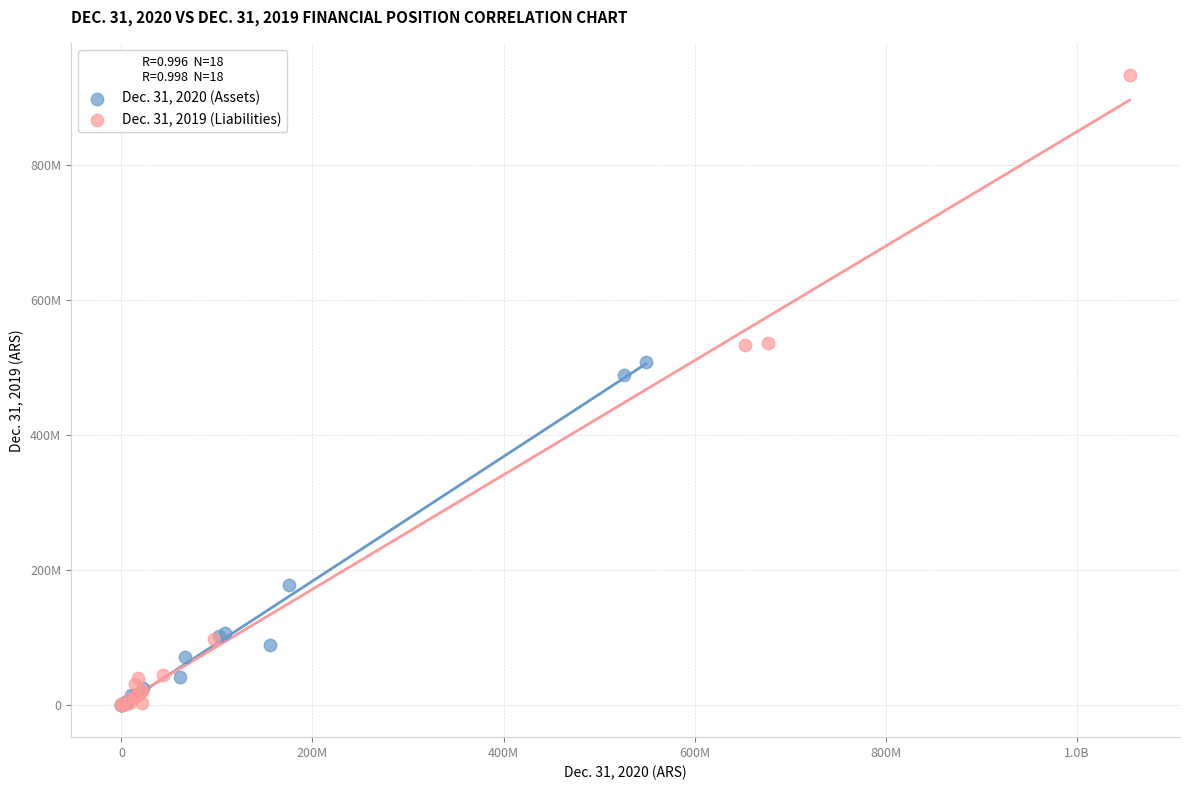

What are all the series names shown in the legend?

Dec. 31, 2020 (Assets), Dec. 31, 2019 (Liabilities)